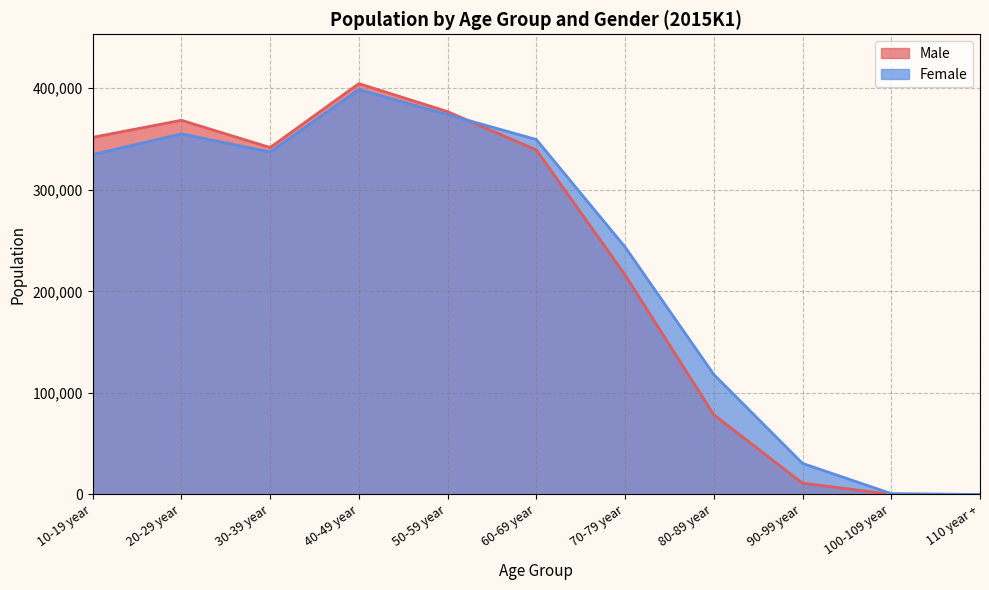

At 10-19 year, list the series in order from smallest to largest.

Female, Male